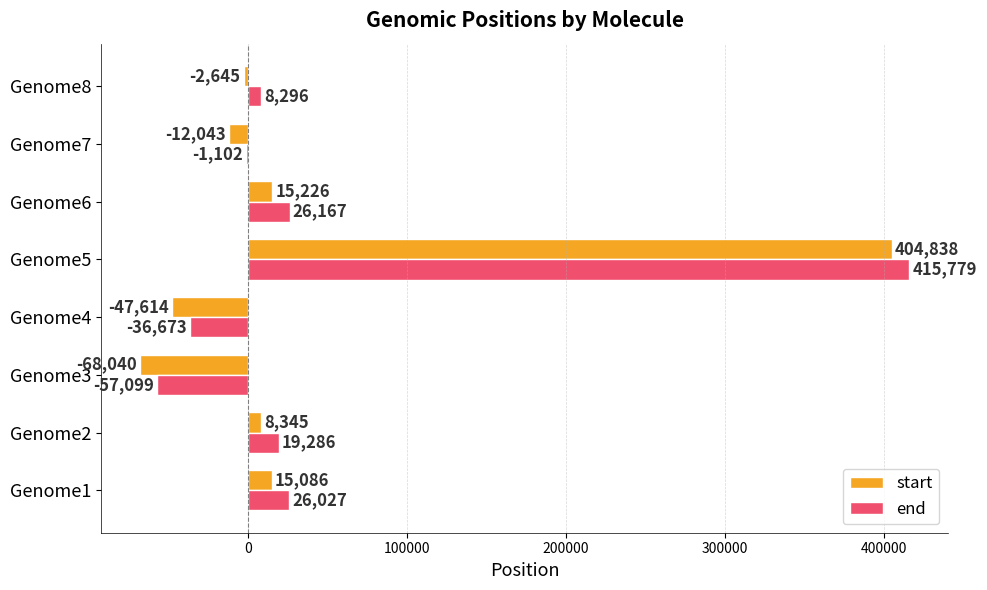

What is the sum of all end values?

400681